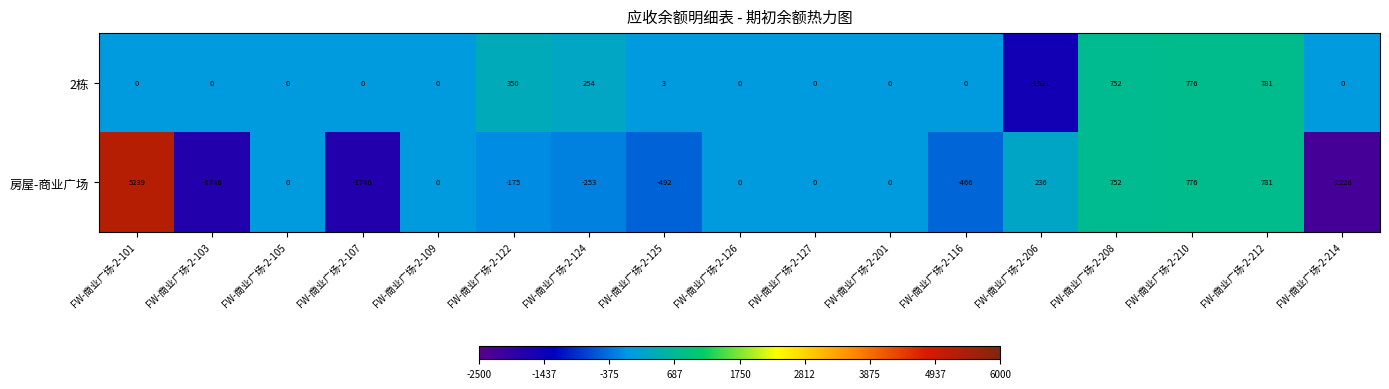

Where is 房屋-商业广场 nearest to the value 1505?

FW-商业广场-2-212